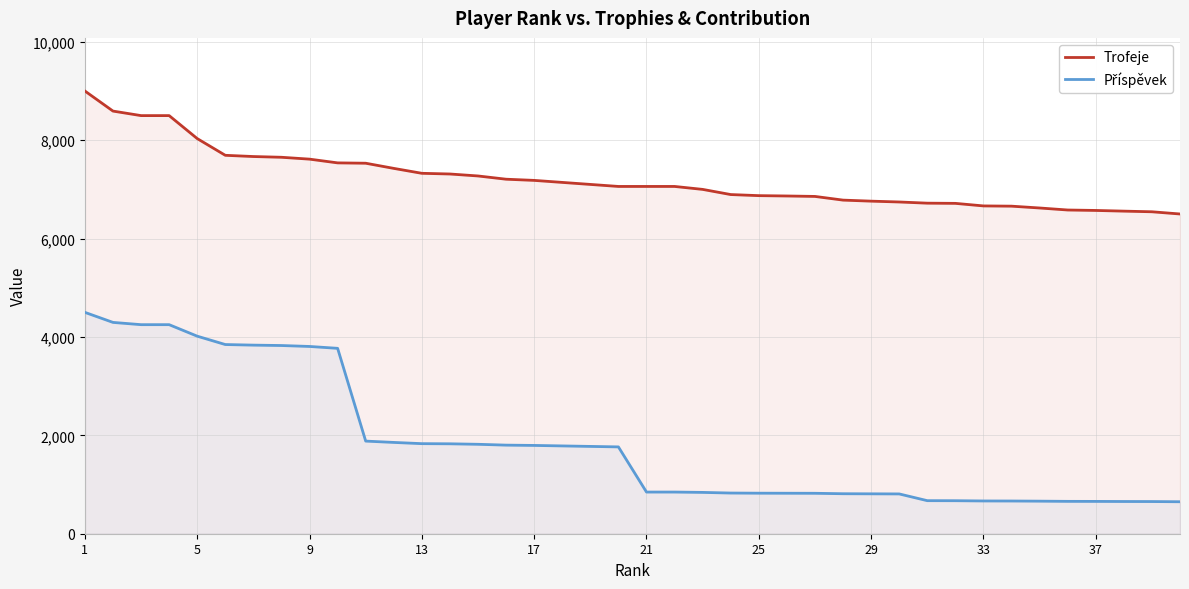

Is it true that Trofeje equals 10619 at 25?

False